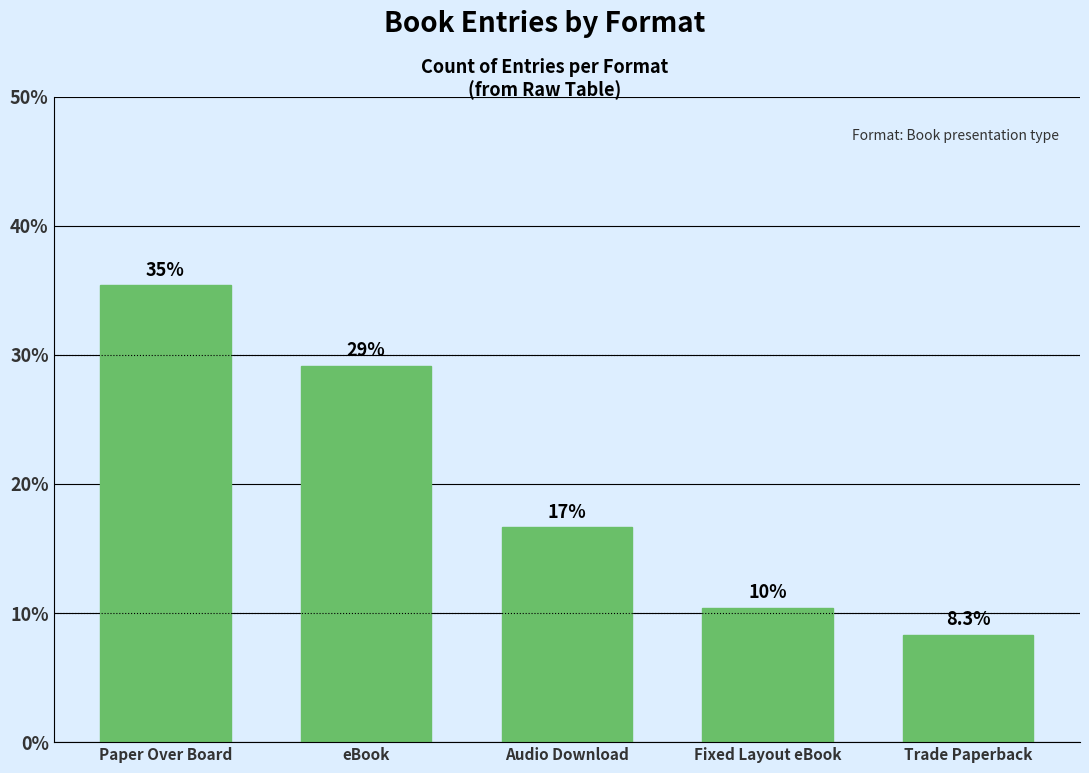

What is the minimum value shown in the chart?

8.3